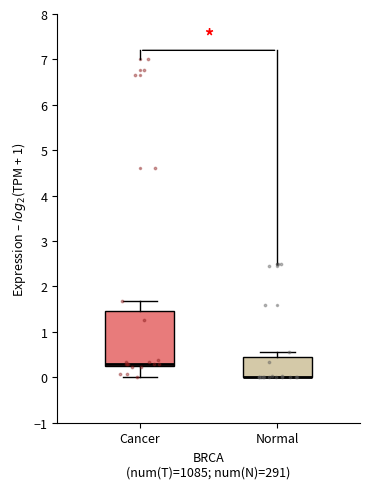

Reading left to right, transcribe this box plot: for each box, give where its median line is, the range the box spans, and where its two whiskers end, as read against the y-axis. The values are not printed on the chart, so give them approximately, as read against the axis.

Cancer: median 0.3 (just above the box's lower edge), box 0.3 to 1.5, whiskers 0.0 to 1.7
Normal: median 0.0 (drawn on the box's lower edge), box 0.0 to 0.4, whiskers 0.0 to 0.6